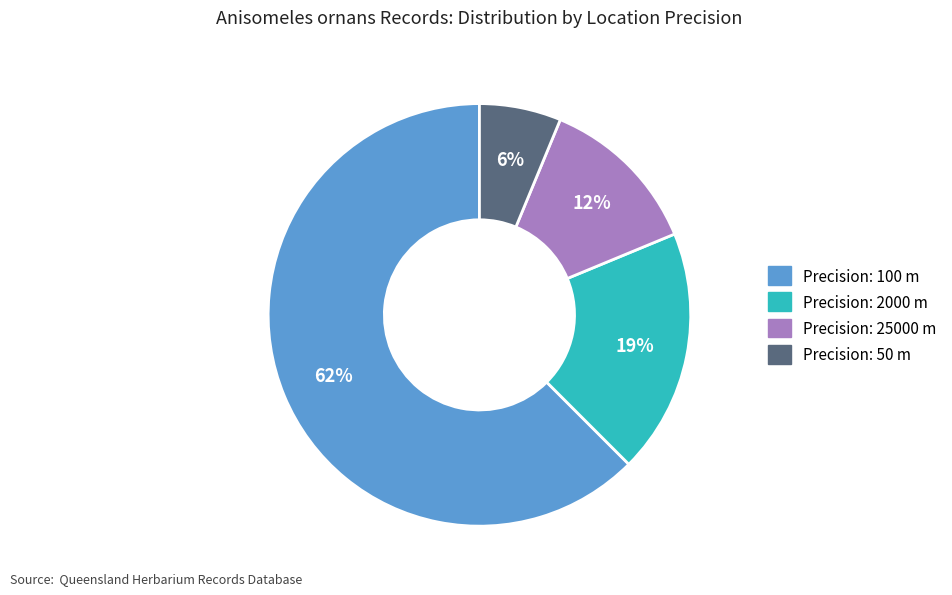

Is there any slice that represents more than half of the pie?

Yes